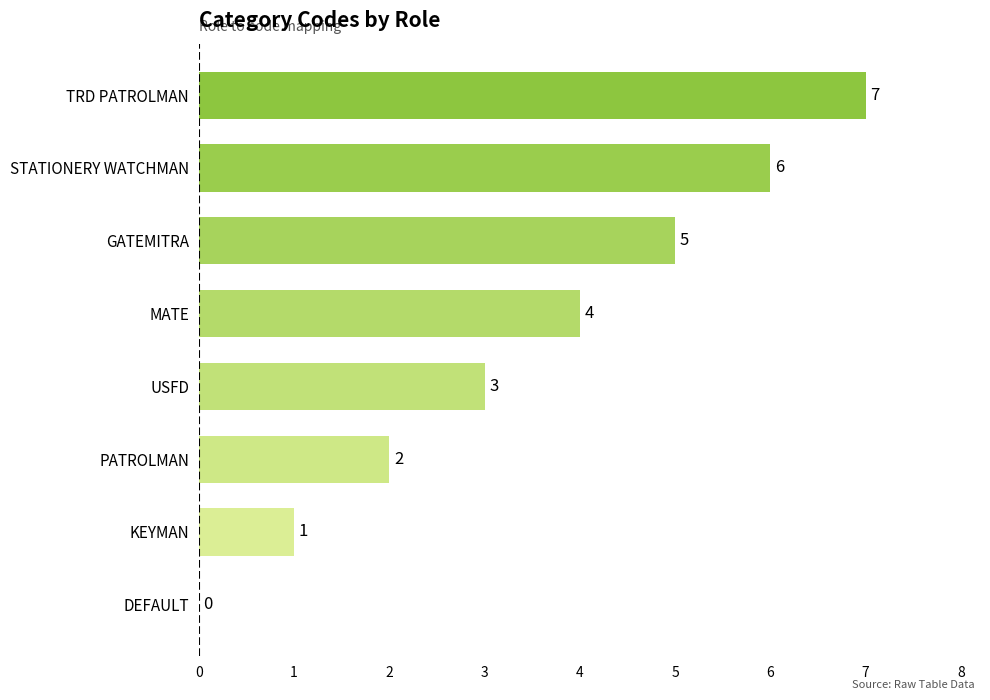

What is the sum of the values at DEFAULT and MATE?

4